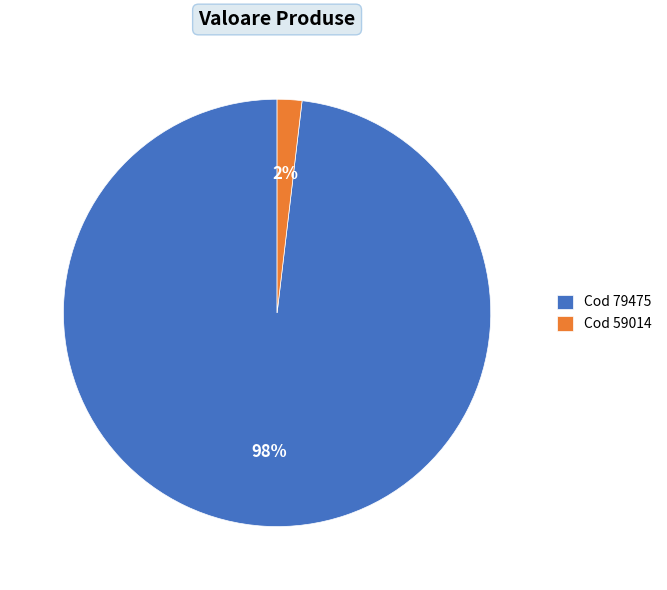

Count the number of slices in the pie.

2